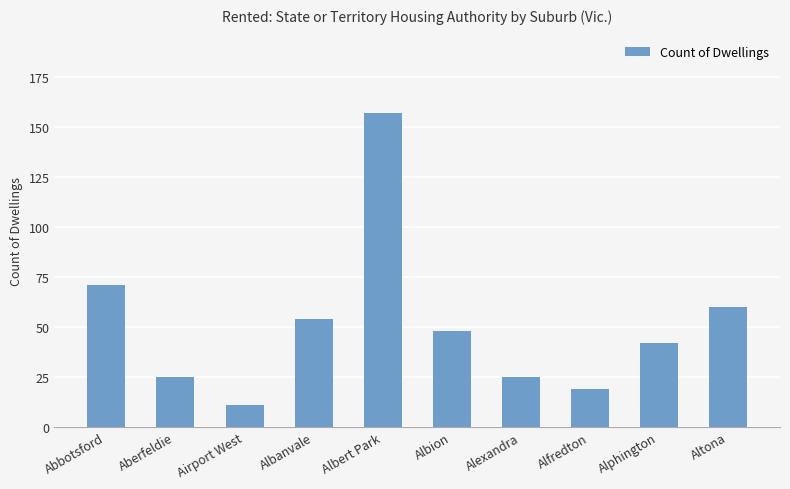

Reading right to left, list all the values displayed in this chart.

60	42	19	25	48	157	54	11	25	71